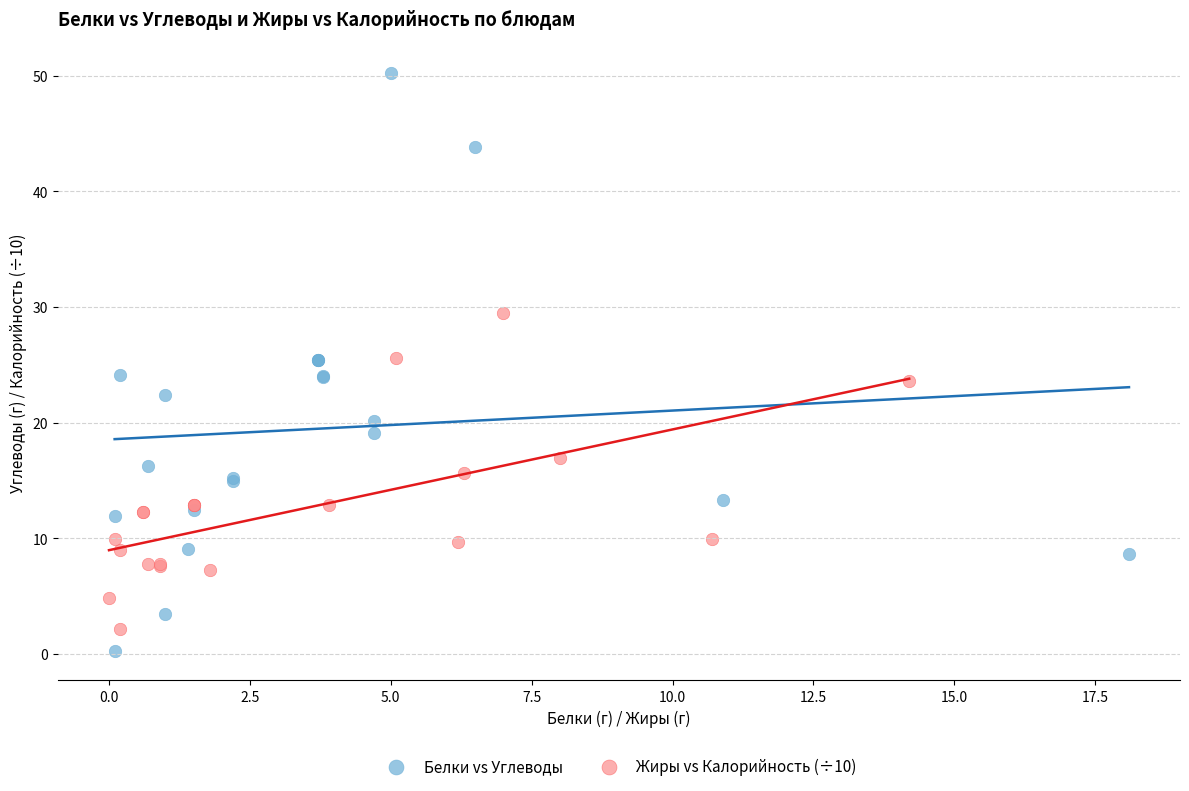

What are all the series names shown in the legend?

Белки vs Углеводы, Жиры vs Калорийность (÷10)